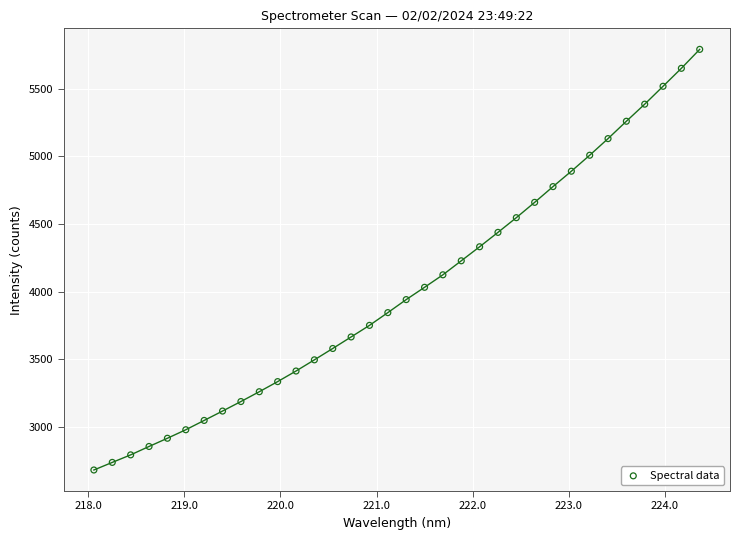

How many data points are displayed?

34